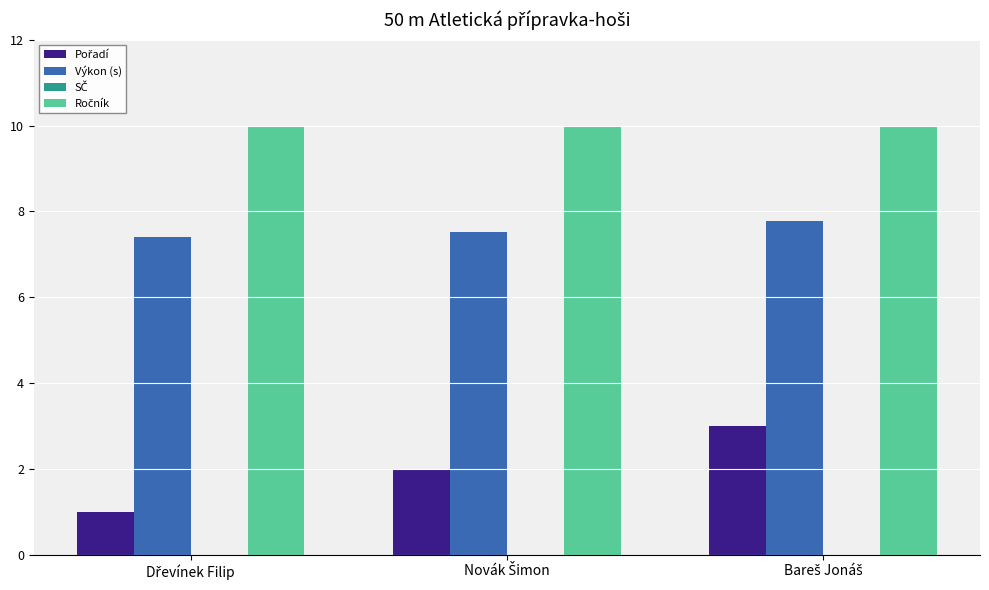

What is the average value of the Výkon (s) series?

7.6